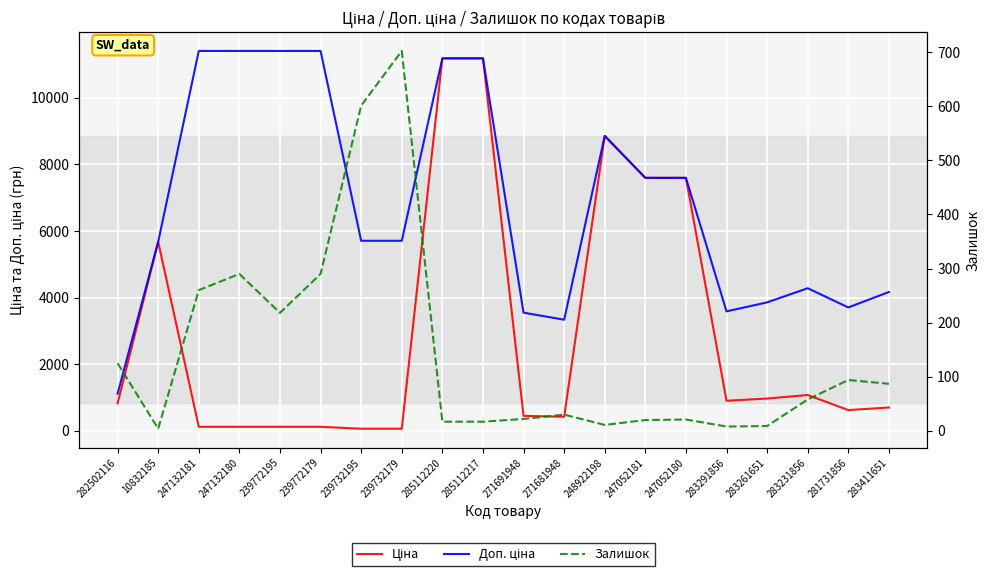

At which category does Залишок reach its first local valley?

10832185